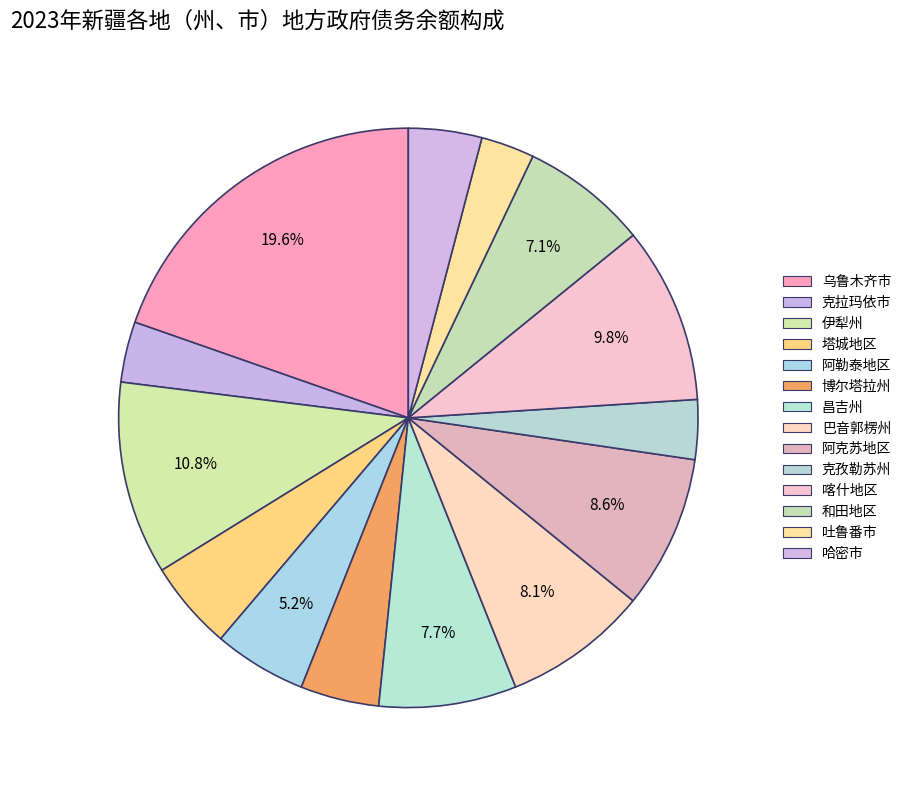

Combined, do 喀什地区 and 乌鲁木齐市 account for over 50%?

No